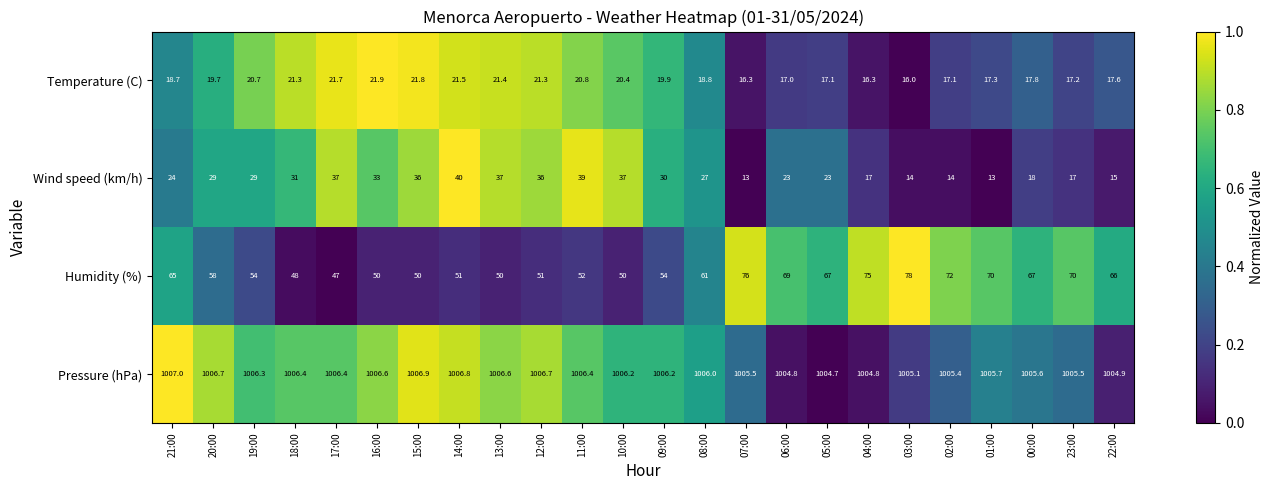

The Wind speed (km/h) series shows 37.0 at 13:00. True or false?

True